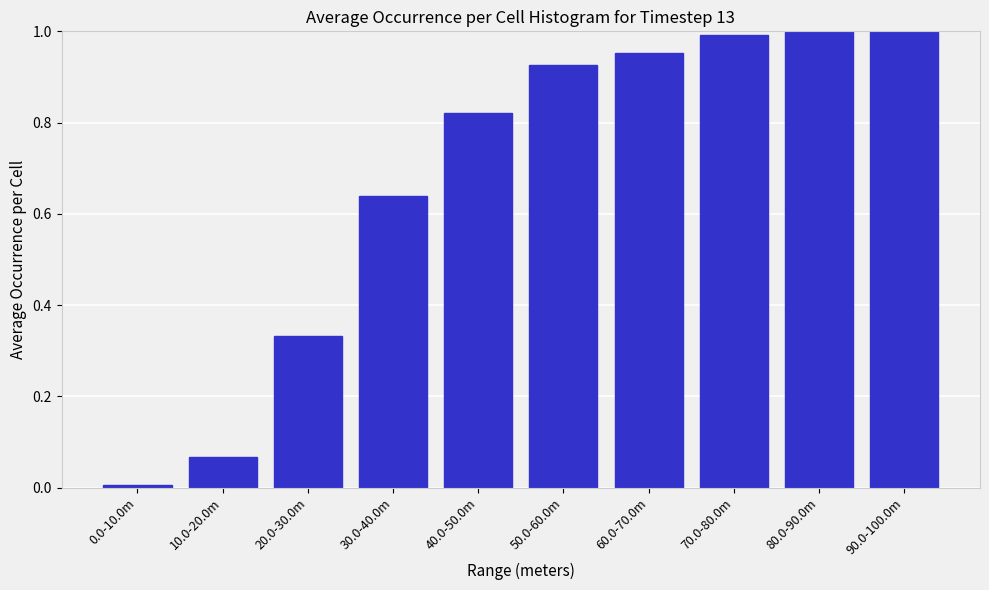

The value at 60.0-70.0m is 0.2. True or false?

False